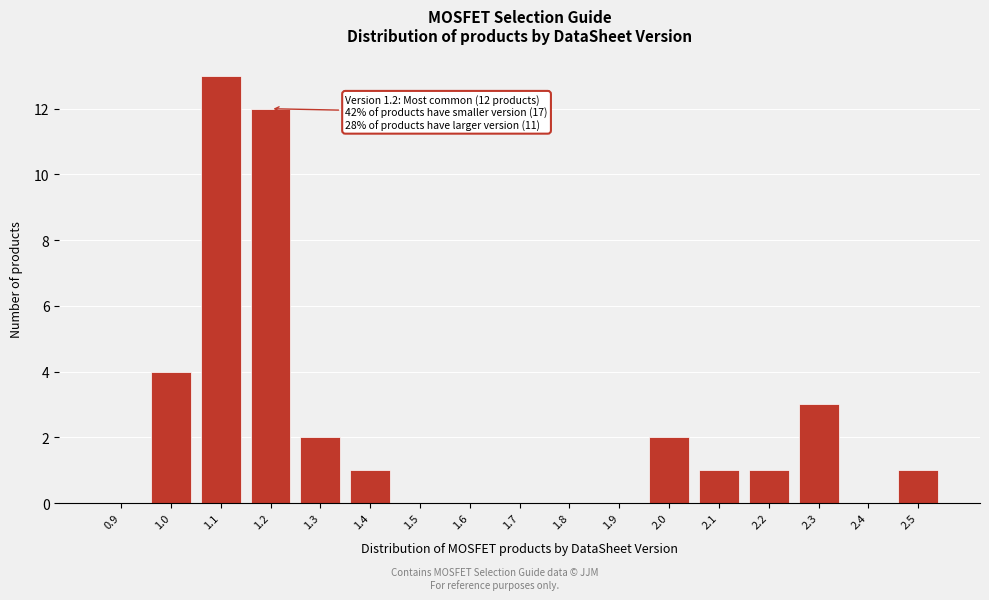

Reading right to left, extract all data points from this chart.

2.5=1	2.4=0	2.3=3	2.2=1	2.1=1	2.0=2	1.9=0	1.8=0	1.7=0	1.6=0	1.5=0	1.4=1	1.3=2	1.2=12	1.1=13	1.0=4	0.9=0